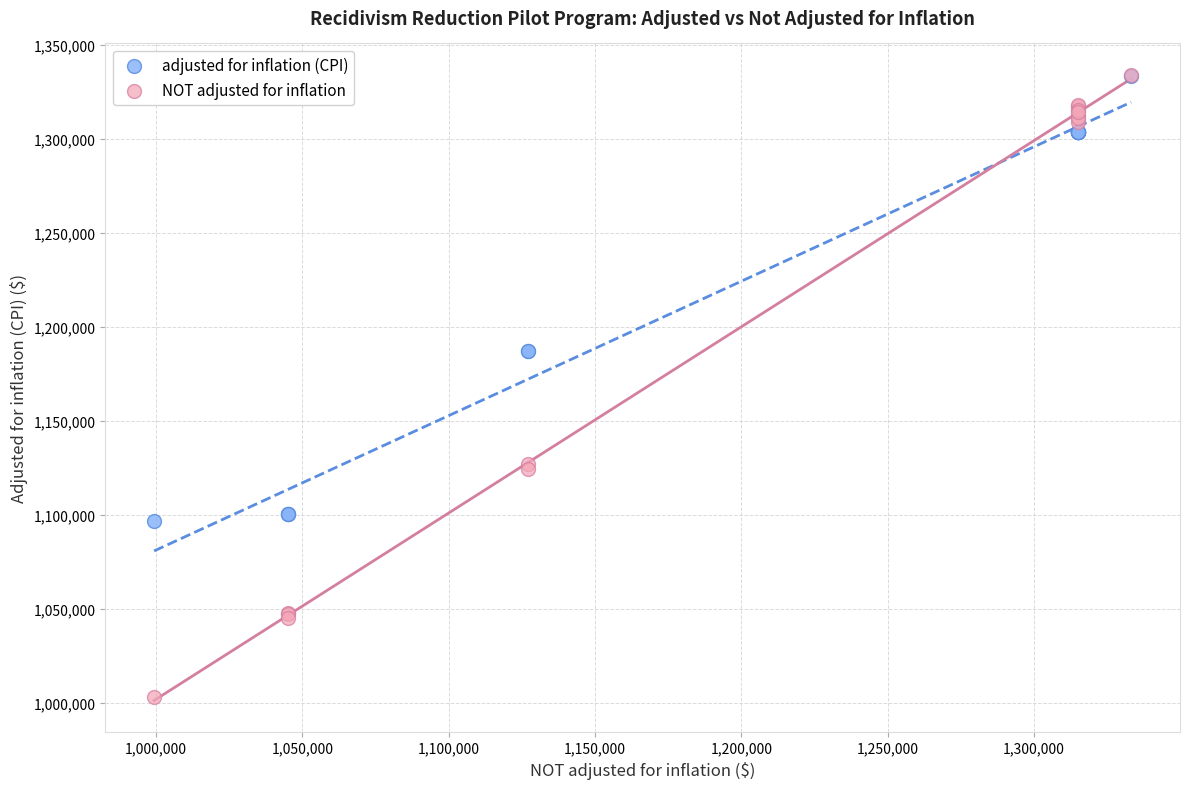

Which series has the largest Y range (max minus min)?

NOT adjusted for inflation